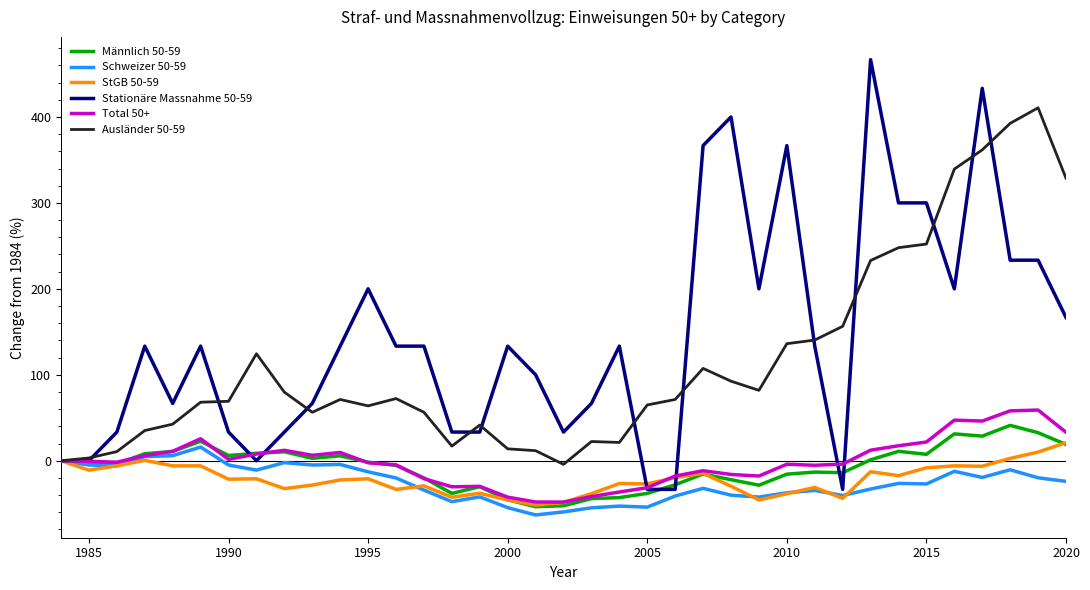

Which series has the largest total across all categories?

Stationäre Massnahme 50-59